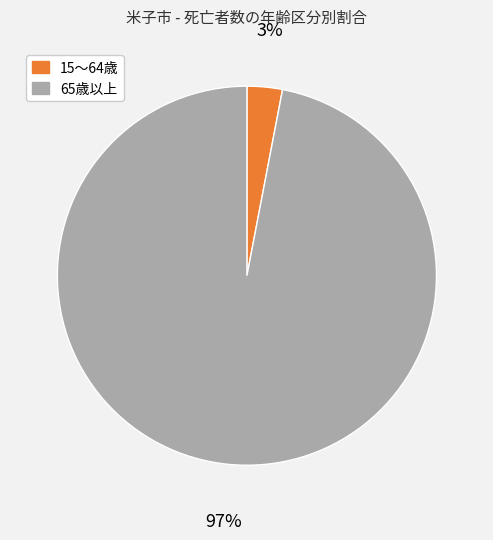

To the nearest percent, what is the average slice percentage?

50%